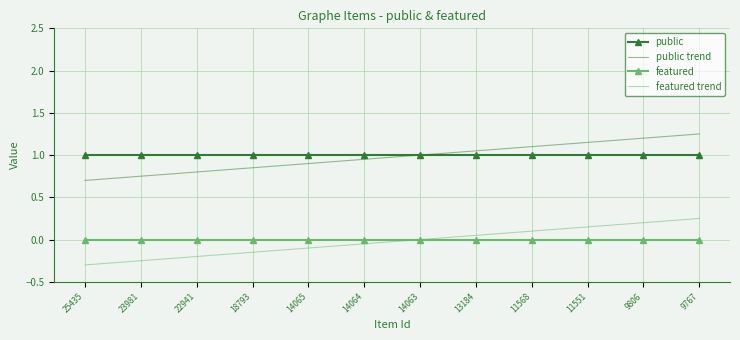

True or false: public and featured trend intersect in this chart.

False